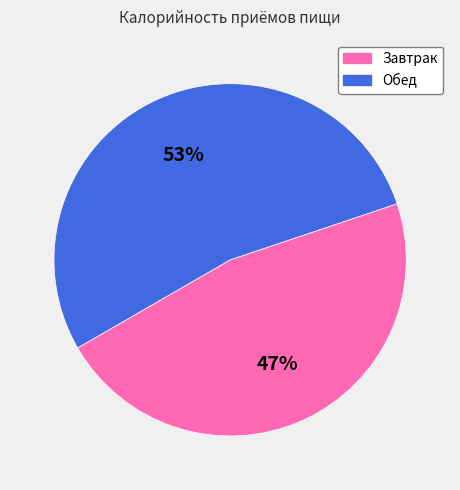

How many segments does this pie chart have?

2